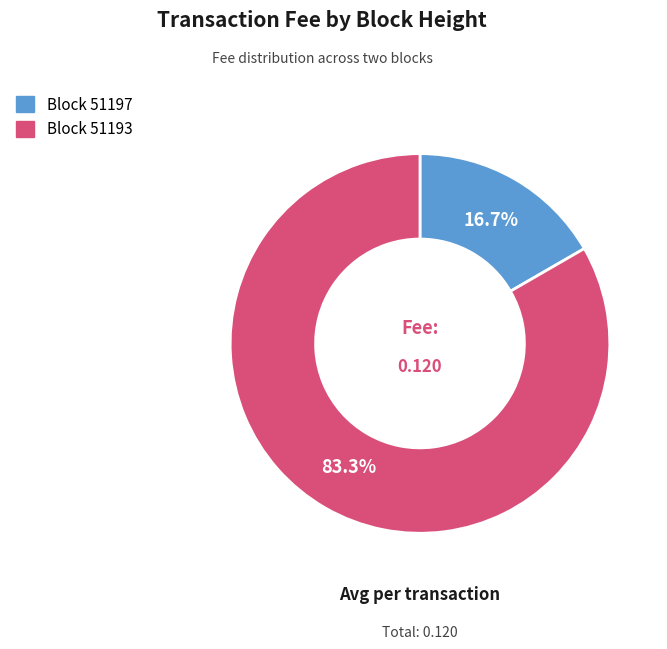

Does any single category account for the majority?

Yes